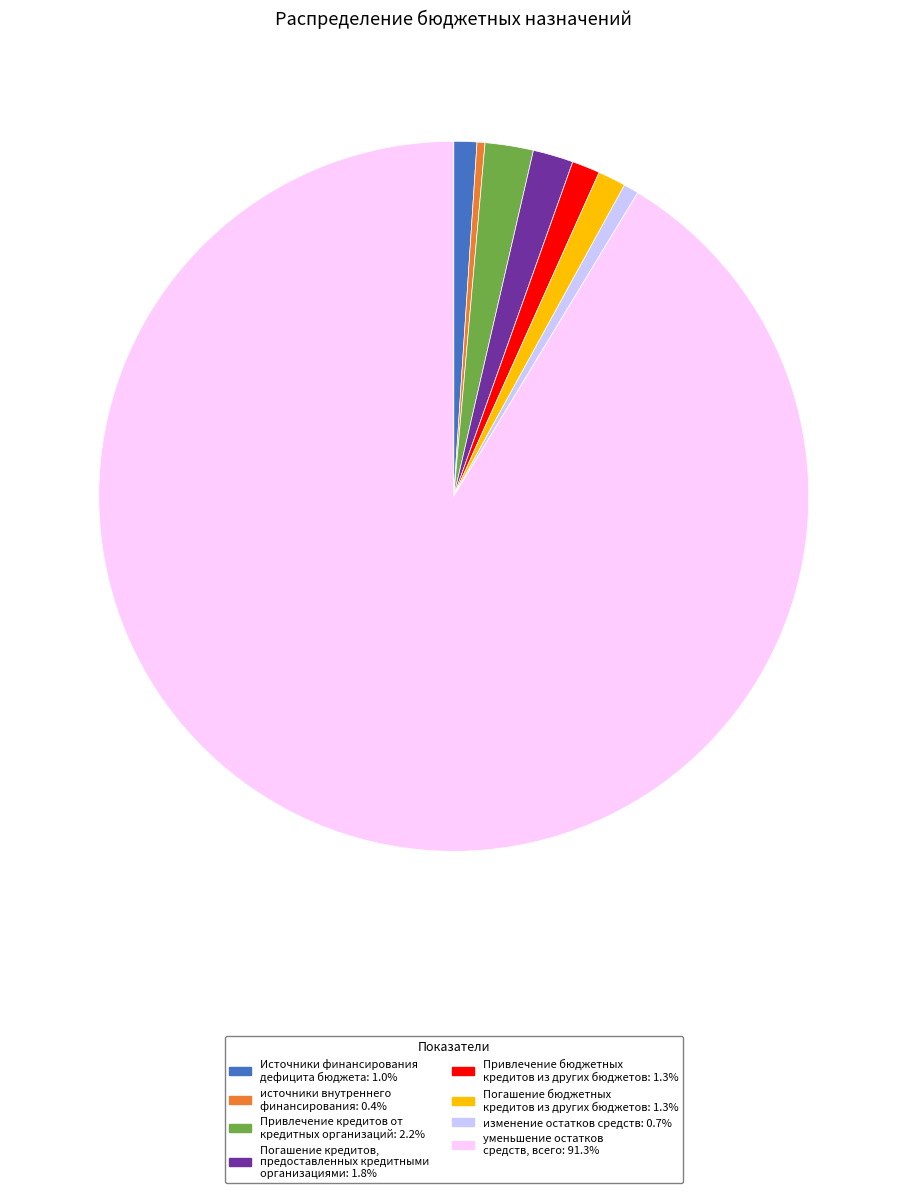

Is there any slice that represents more than half of the pie?

Yes